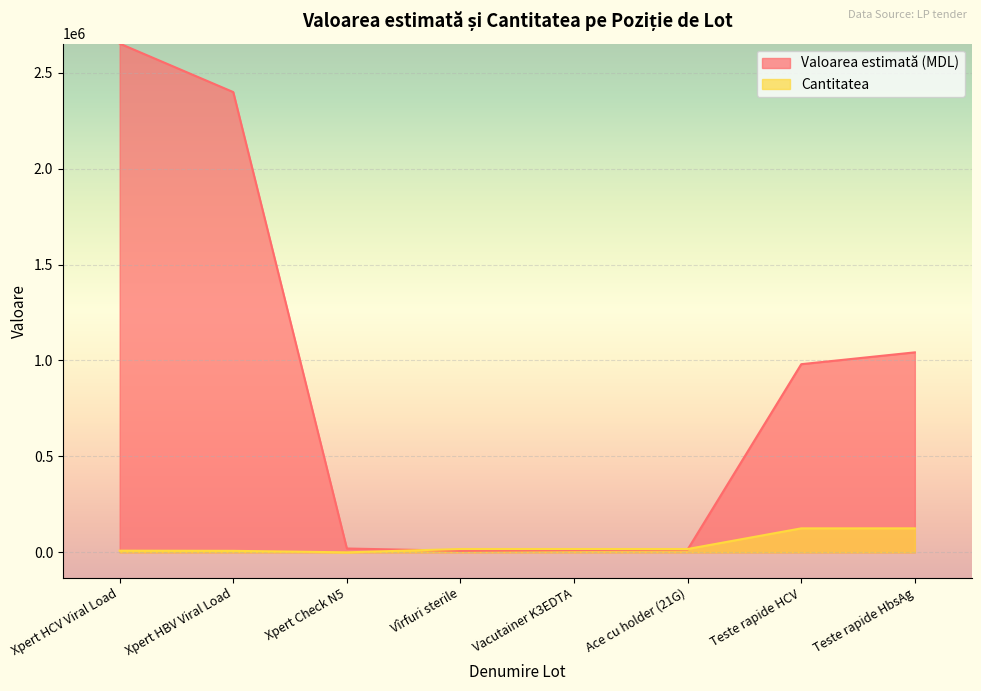

What are all the series names shown in the legend?

Valoarea estimată (MDL), Cantitatea